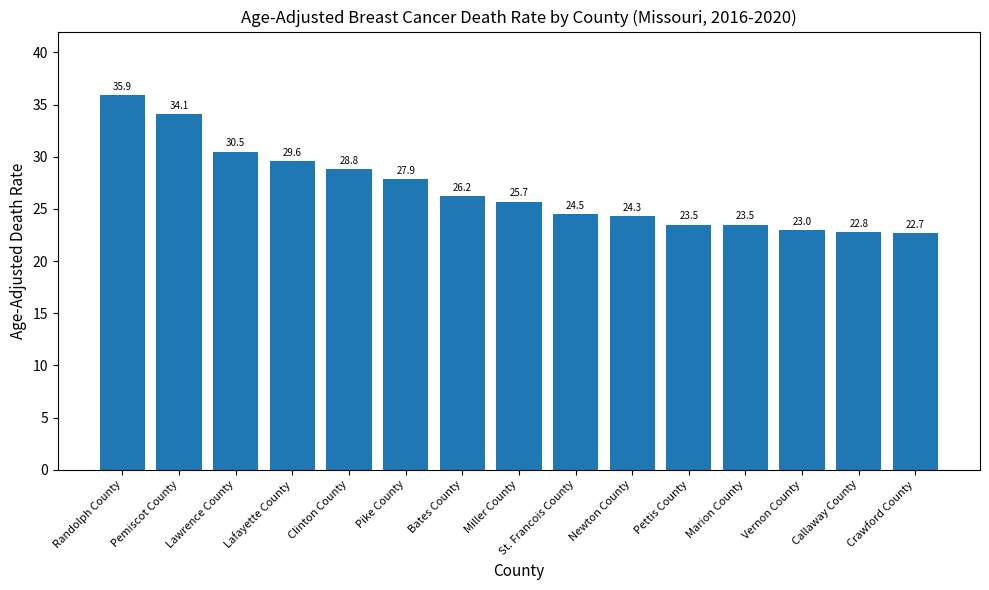

What is the difference between the maximum and minimum values?

13.2